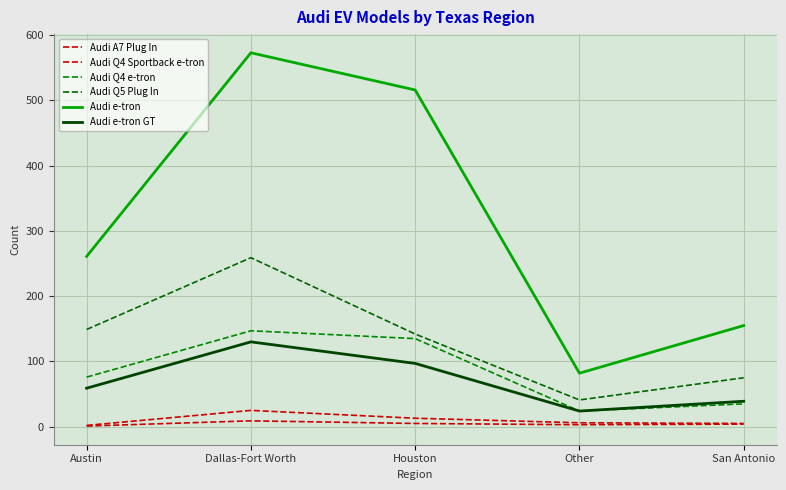

True or false: Audi A7 Plug In has more than 1 points higher than both neighbors.

False